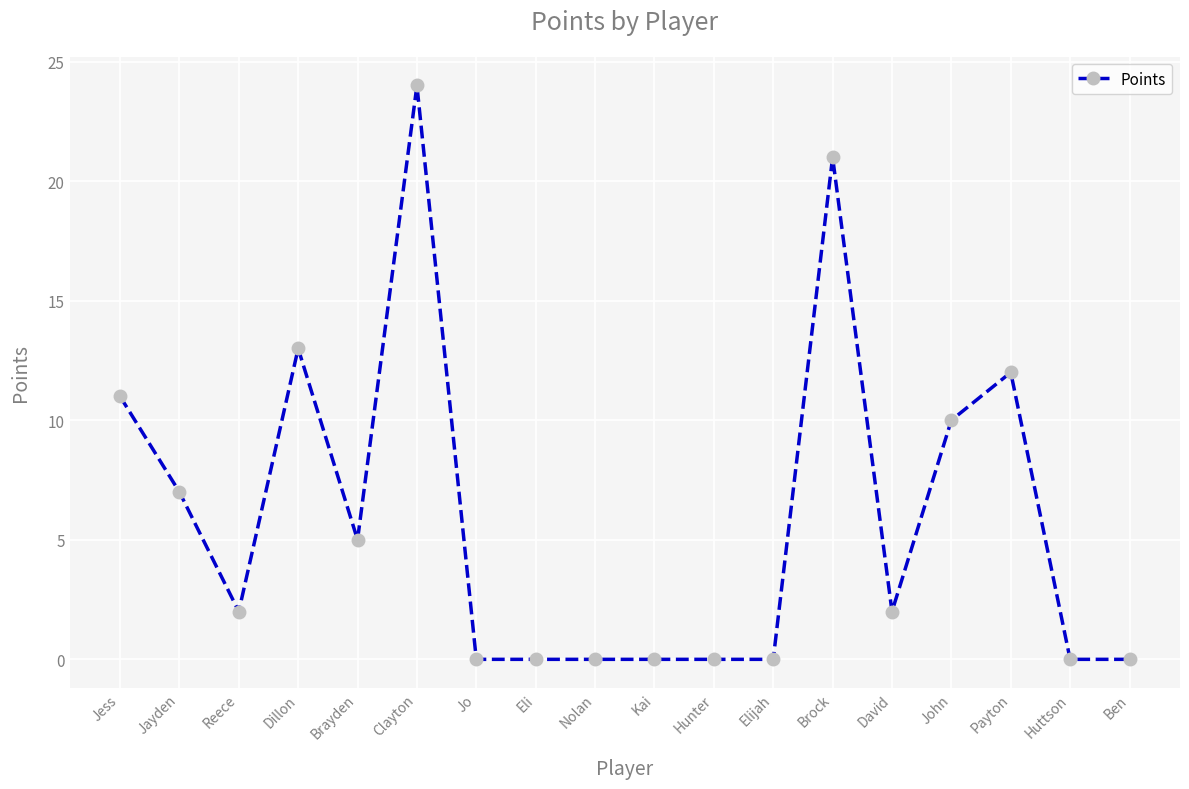

Reading left to right, list all the values displayed in this chart.

11	7	2	13	5	24	0	0	0	0	0	0	21	2	10	12	0	0